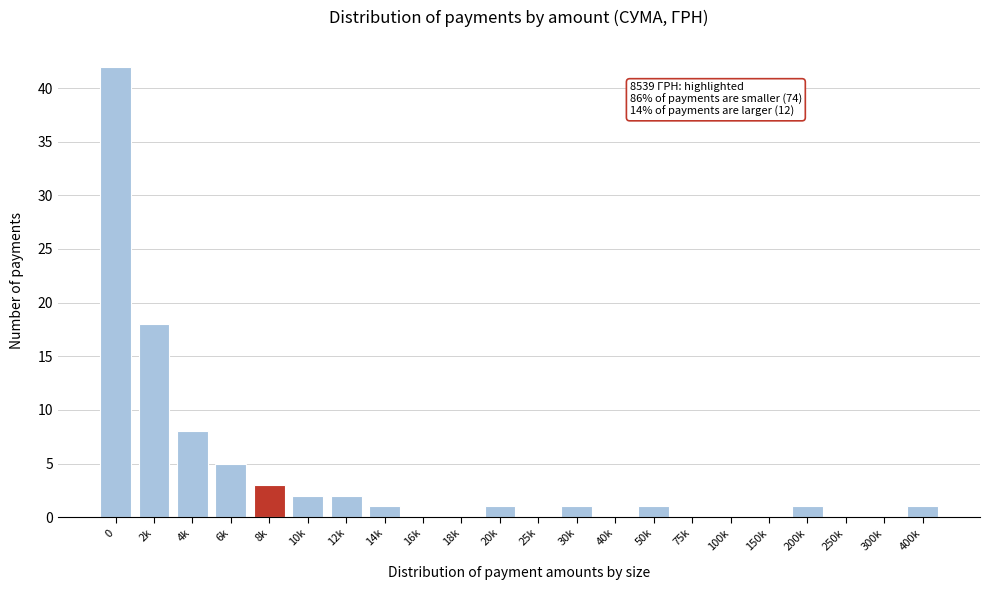

Reading left to right, list all the values displayed in this chart.

0=42	2k=18	4k=8	6k=5	8k=3	10k=2	12k=2	14k=1	16k=0	18k=0	20k=1	25k=0	30k=1	40k=0	50k=1	75k=0	100k=0	150k=0	200k=1	250k=0	300k=0	400k=1